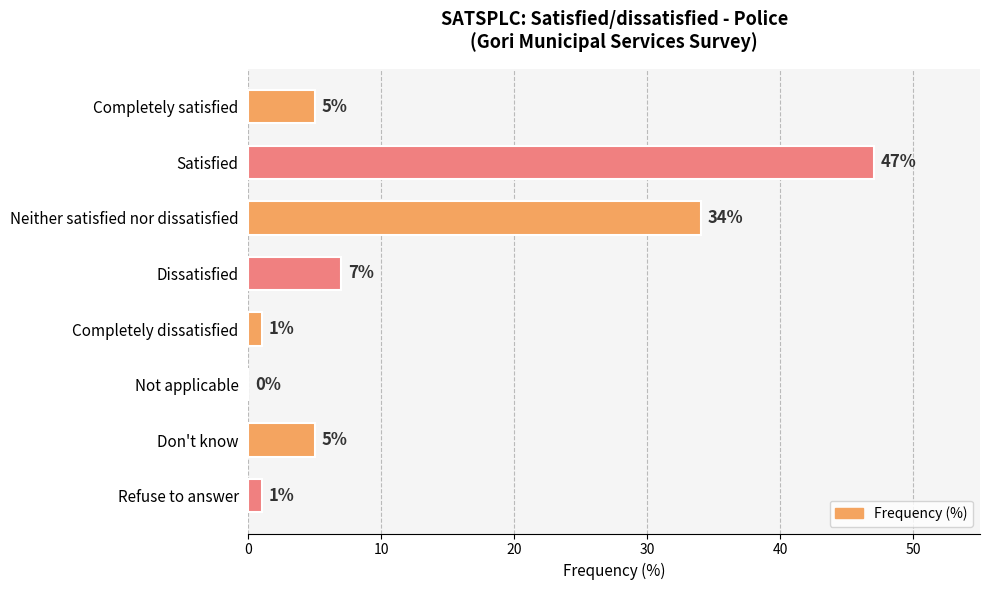

How many categories are shown in the chart?

8